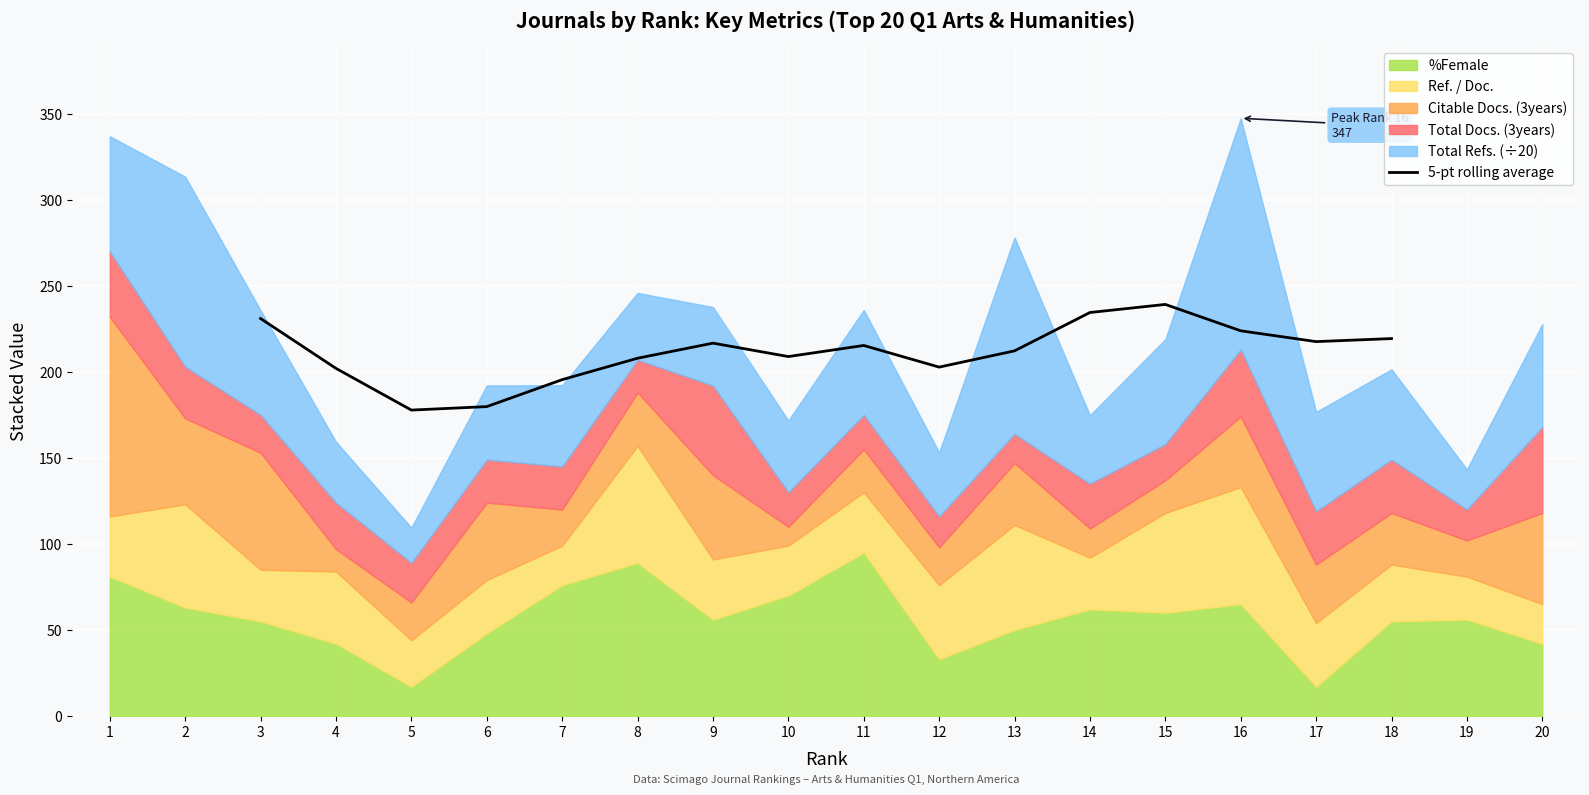

True or false: 5-pt rolling average has a value of 135.2 at 13.

False